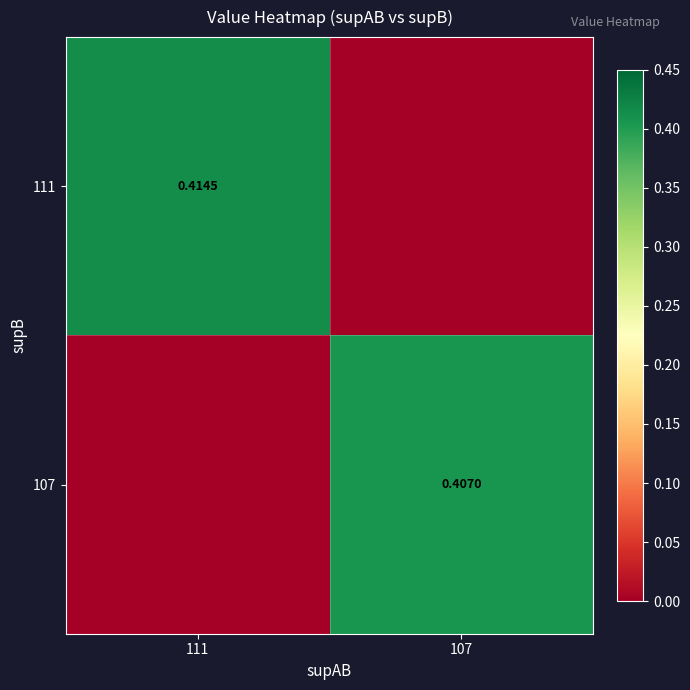

At which category does the chart reach its peak across all series?

111